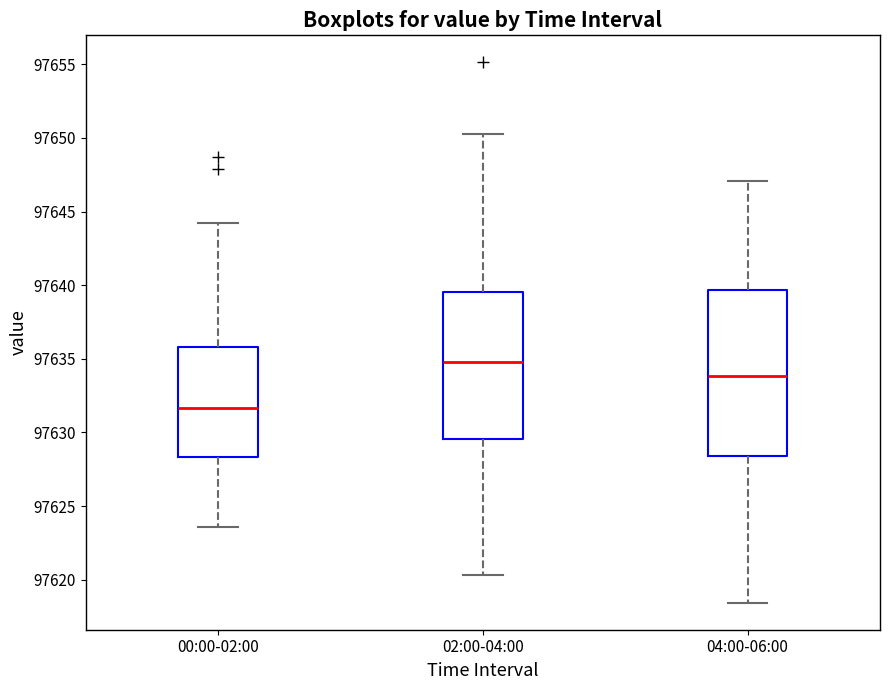

Where is the lower edge of the box for 04:00-06:00 on the y-axis? The values are not printed on the chart, so give them approximately, as read against the axis.

97628.5